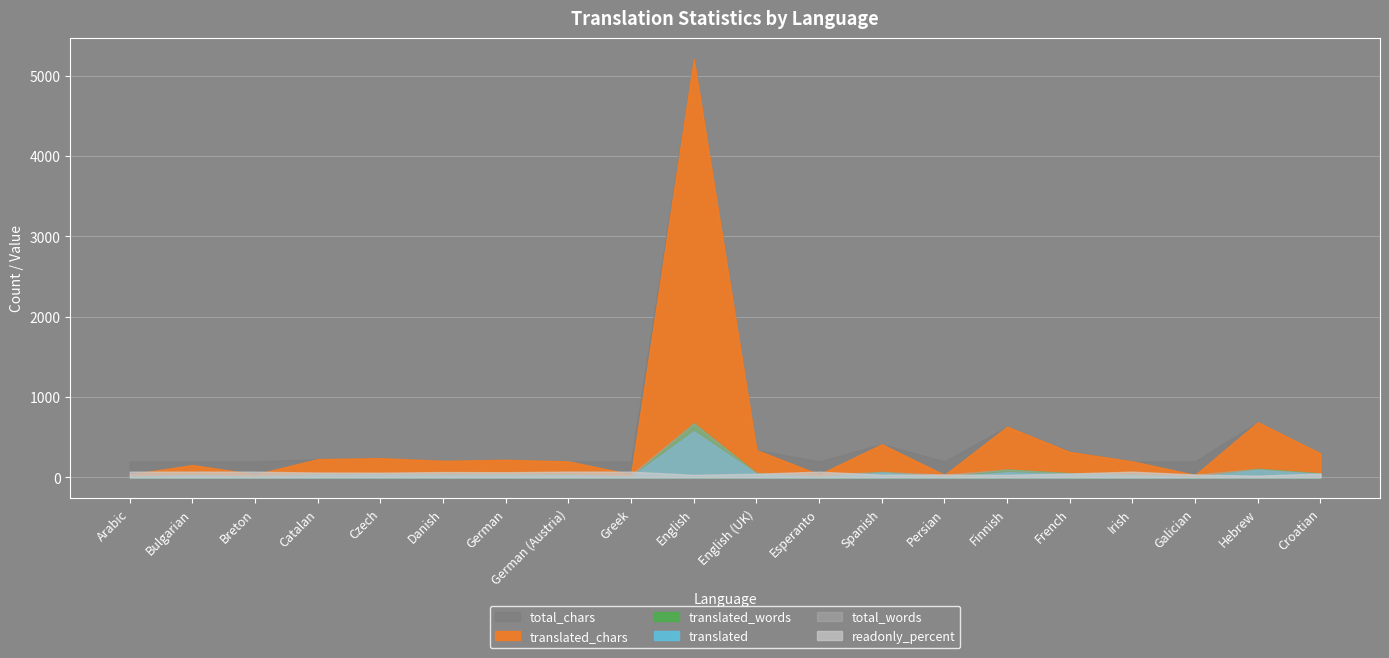

Read the readonly_percent value at Arabic.

7.1